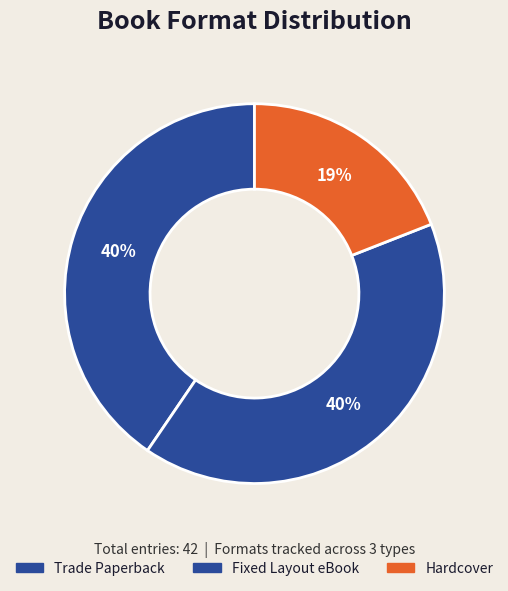

Which category has the biggest portion of the pie?

Trade Paperback